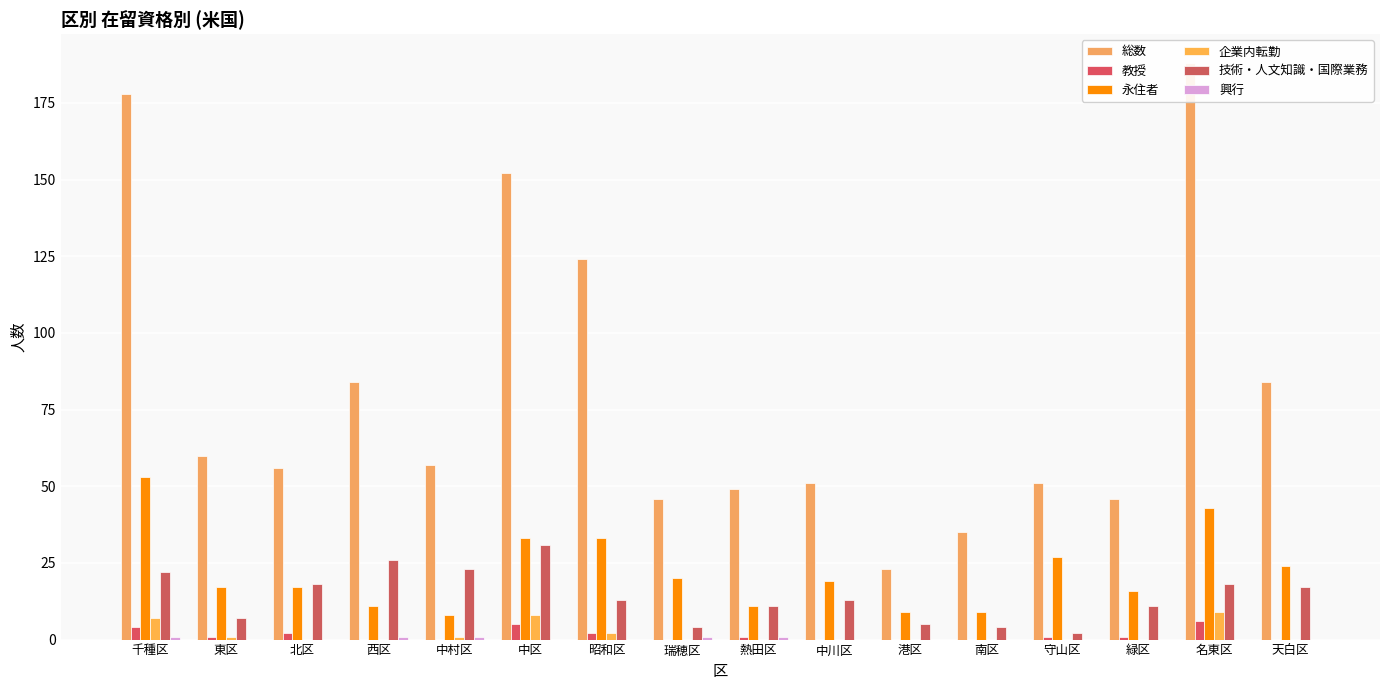

Reading left to right, transcribe all the data shown in this chart.

総数: 千種区=178	東区=60	北区=56	西区=84	中村区=57	中区=152	昭和区=124	瑞穂区=46	熱田区=49	中川区=51	港区=23	南区=35	守山区=51	緑区=46	名東区=188	天白区=84
教授: 千種区=4	東区=1	北区=2	西区=0	中村区=0	中区=5	昭和区=2	瑞穂区=0	熱田区=1	中川区=0	港区=0	南区=0	守山区=1	緑区=1	名東区=6	天白区=0
永住者: 千種区=53	東区=17	北区=17	西区=11	中村区=8	中区=33	昭和区=33	瑞穂区=20	熱田区=11	中川区=19	港区=9	南区=9	守山区=27	緑区=16	名東区=43	天白区=24
企業内転勤: 千種区=7	東区=1	北区=0	西区=0	中村区=1	中区=8	昭和区=2	瑞穂区=0	熱田区=0	中川区=0	港区=0	南区=0	守山区=0	緑区=0	名東区=9	天白区=0
技術・人文知識・国際業務: 千種区=22	東区=7	北区=18	西区=26	中村区=23	中区=31	昭和区=13	瑞穂区=4	熱田区=11	中川区=13	港区=5	南区=4	守山区=2	緑区=11	名東区=18	天白区=17
興行: 千種区=1	東区=0	北区=0	西区=1	中村区=1	中区=0	昭和区=0	瑞穂区=1	熱田区=1	中川区=0	港区=0	南区=0	守山区=0	緑区=0	名東区=0	天白区=0